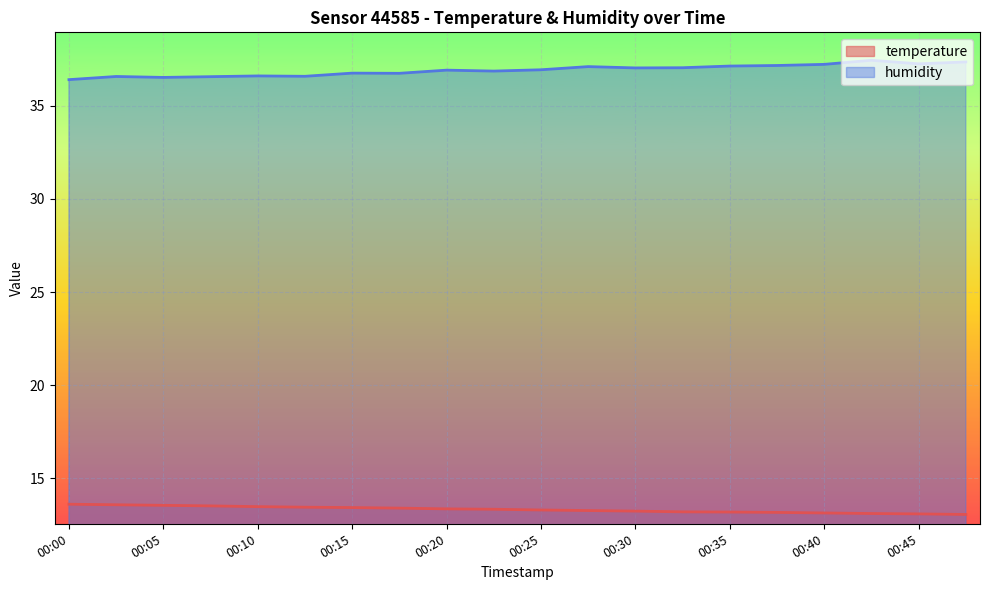

Is the value of humidity at 00:00 greater than the value of temperature at 00:20?

Yes